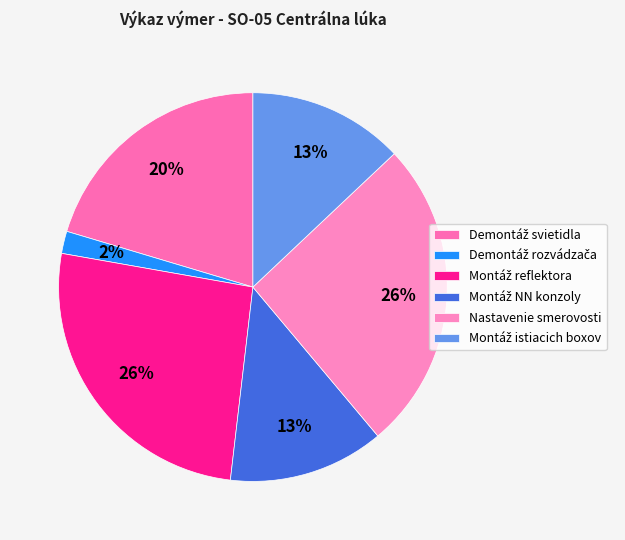

Is it true that Demontáž svietidla is 20% of the pie?

True